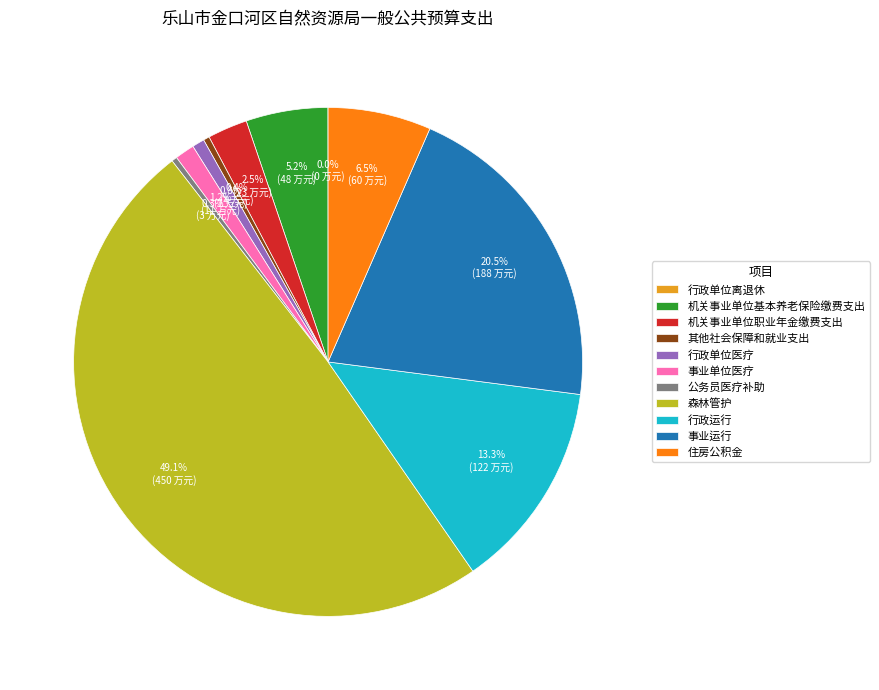

Which category has the biggest portion of the pie?

森林管护